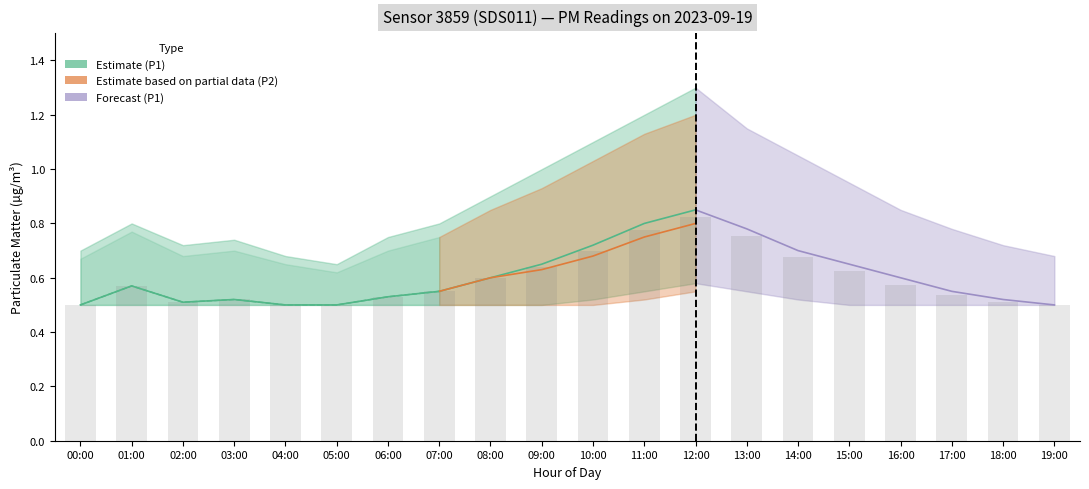

At how many categories does at least one series exceed 1?

5